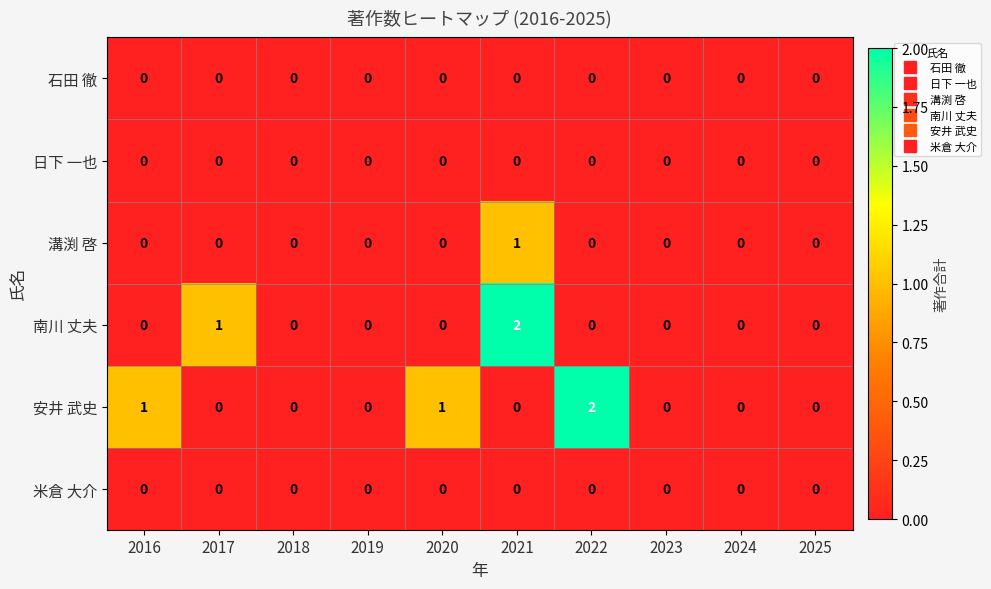

What is the sum of all 南川 丈夫 values?

3